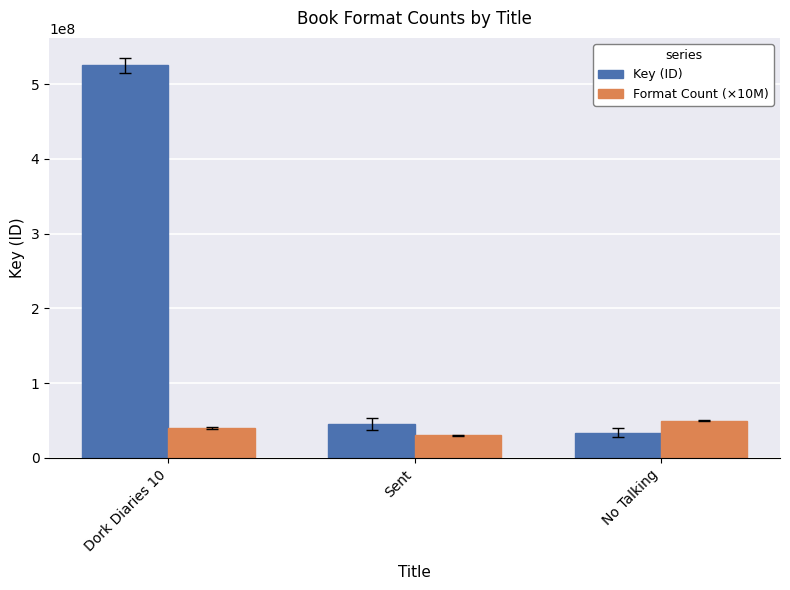

What is the highest value of the Key (ID) series?

525051676